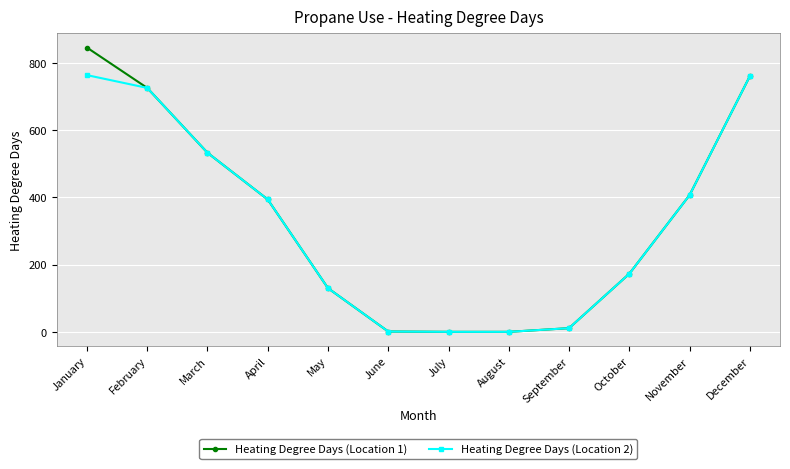

How many lines are shown in the chart?

2